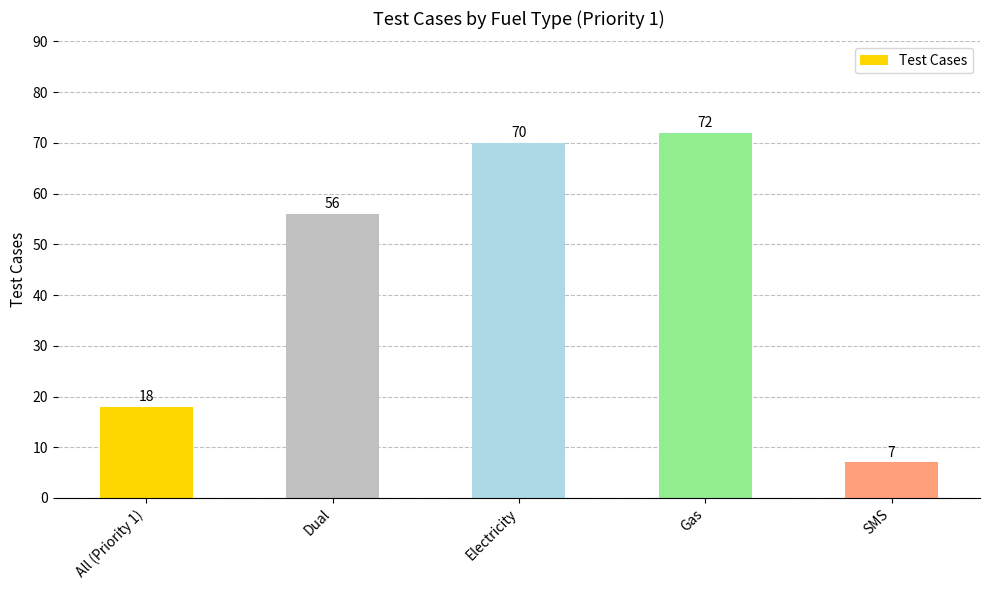

What is the sum of the values at Gas and Dual?

128